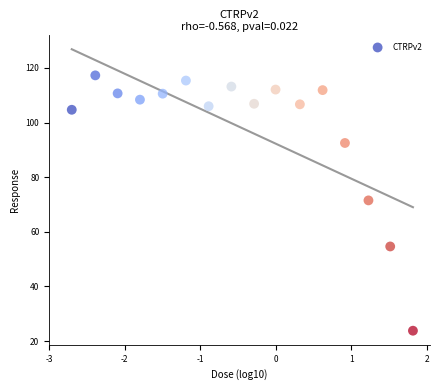

What is the range of Y values (max minus min)?

93.5